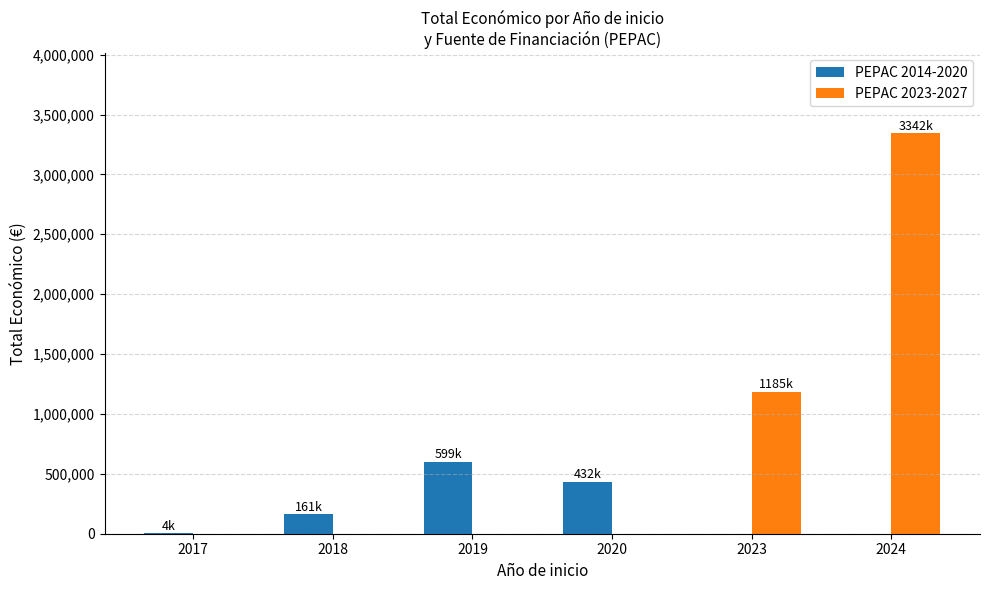

How many PEPAC 2023-2027 values are between 0 and 1185629?

5